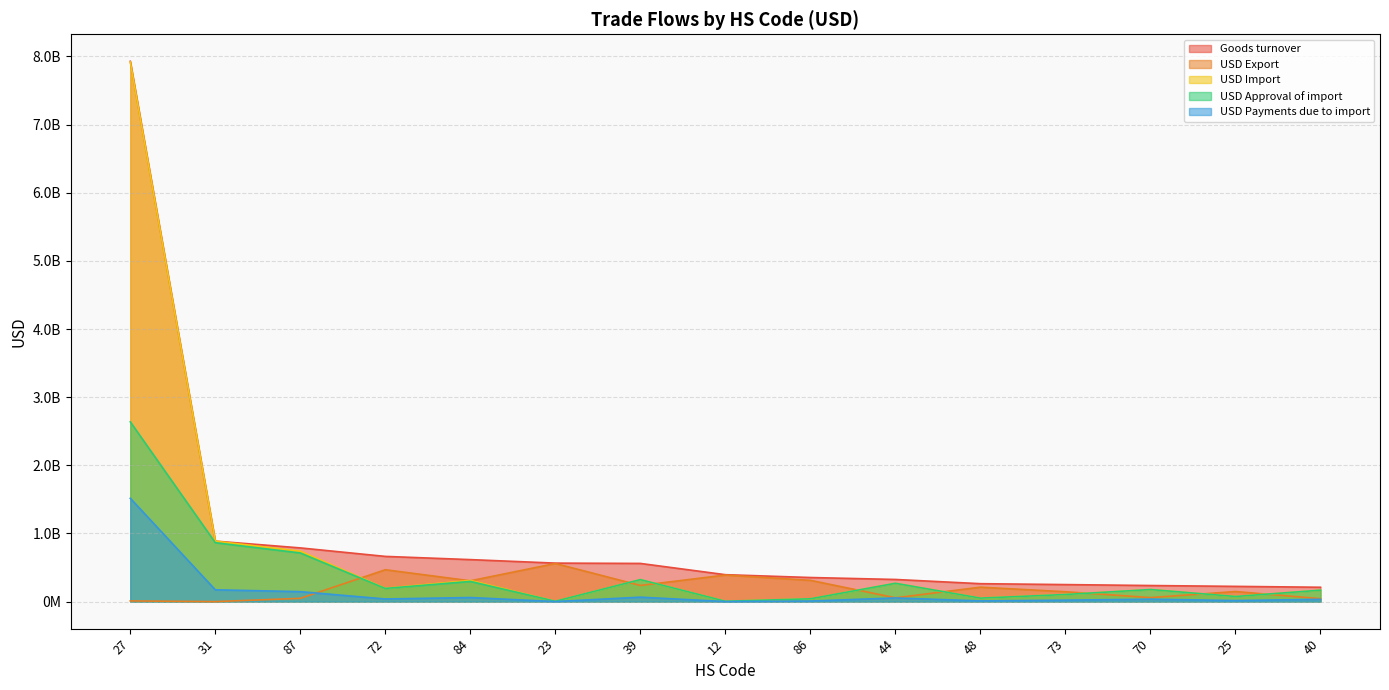

Between 40 and 27, which is larger?

27